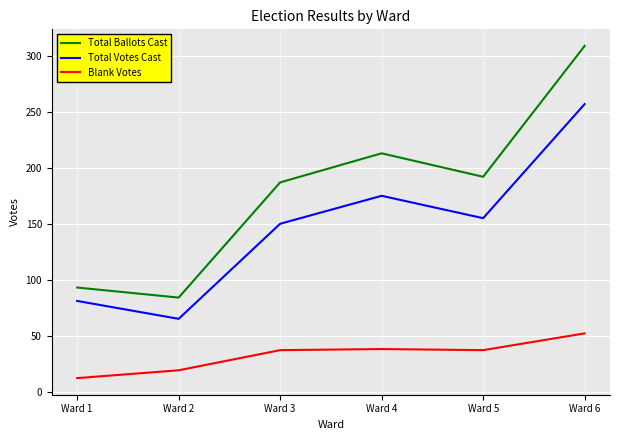

At which category is the sum across all series the highest?

Ward 6